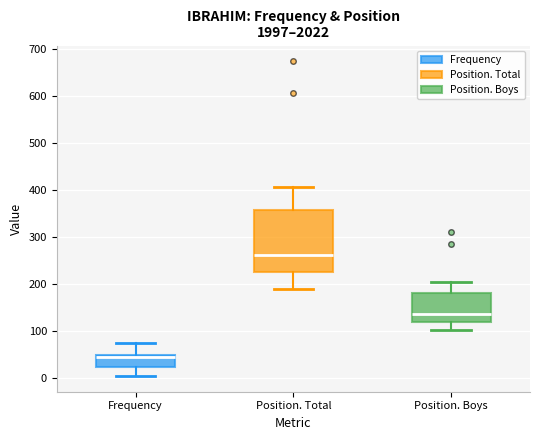

Reading left to right, read every box against the y-axis: the position of its median line, the range the box covers, and the ends of its whiskers. The values are not printed on the chart, so give them approximately, as read against the axis.

Frequency: median 40, box 20 to 50, whiskers 0 to 80
Position. Total: median 260, box 230 to 360, whiskers 190 to 410
Position. Boys: median 140, box 120 to 180, whiskers 100 to 210